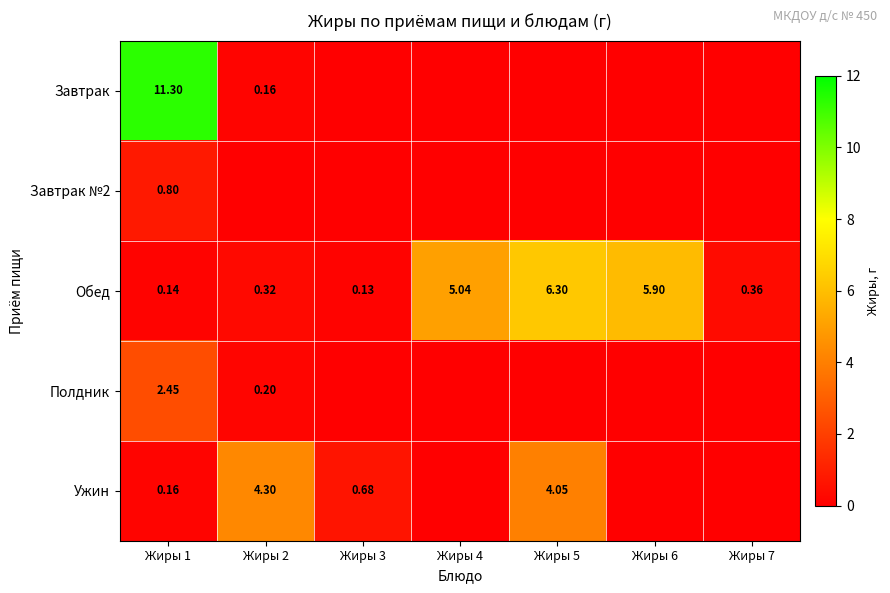

Which category has the lowest value across all series?

Жиры 3